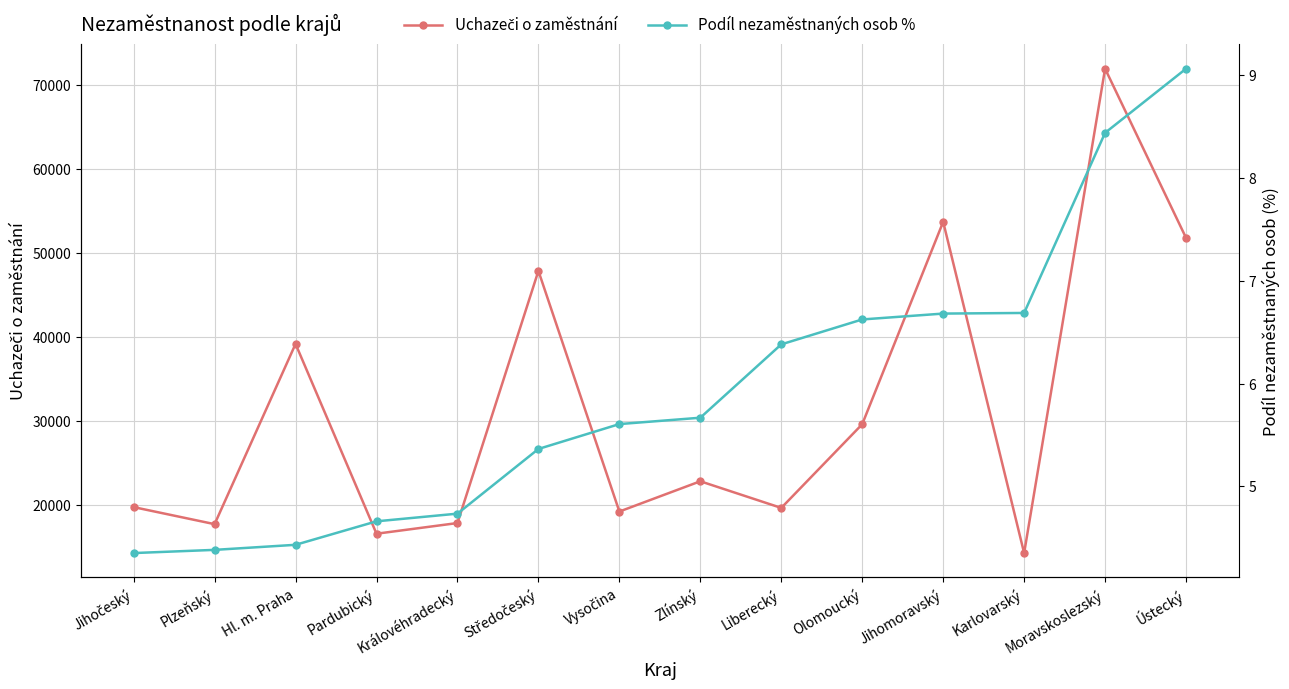

Is this an area chart (filled region under the line)?

No